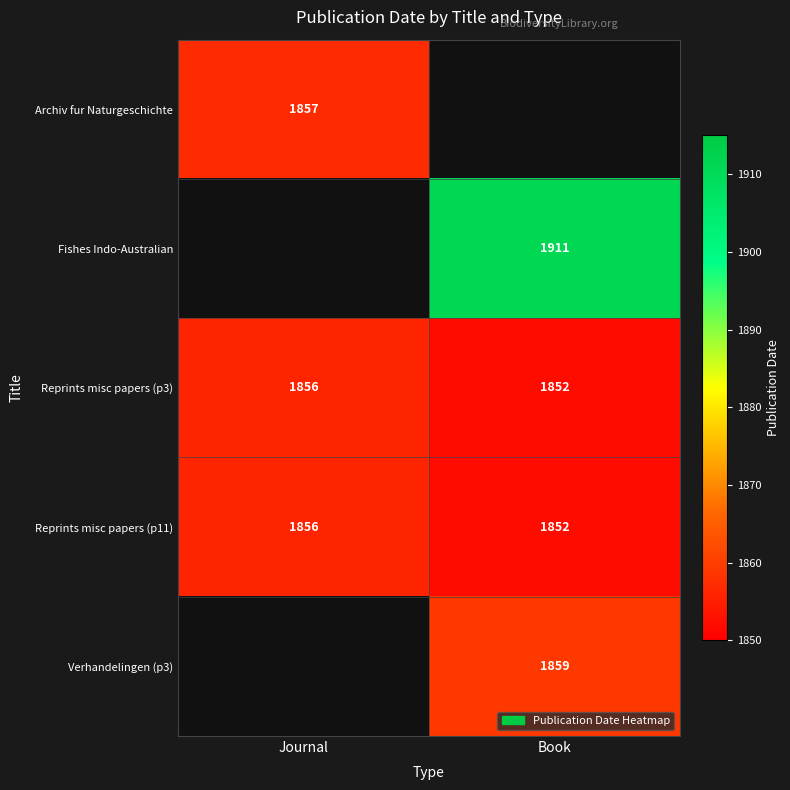

Is it true that Reprints misc papers (p11) equals 588.6 at Book?

False